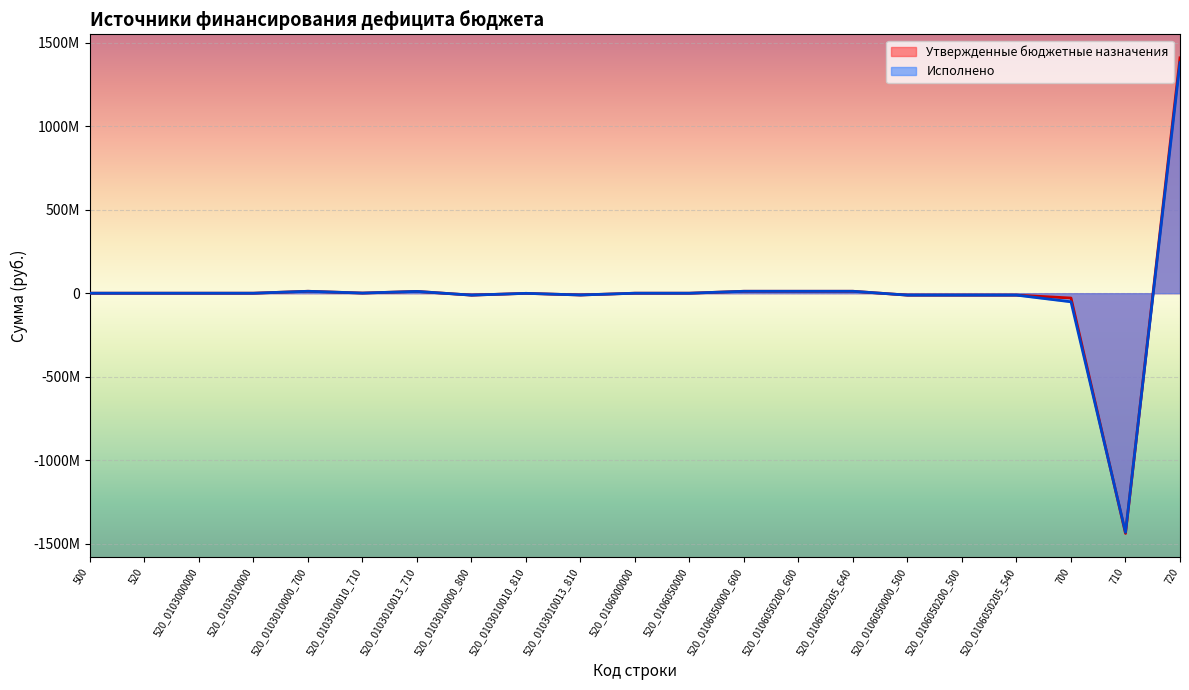

What is the label of the 9th point from the left?

520_0103010010_810